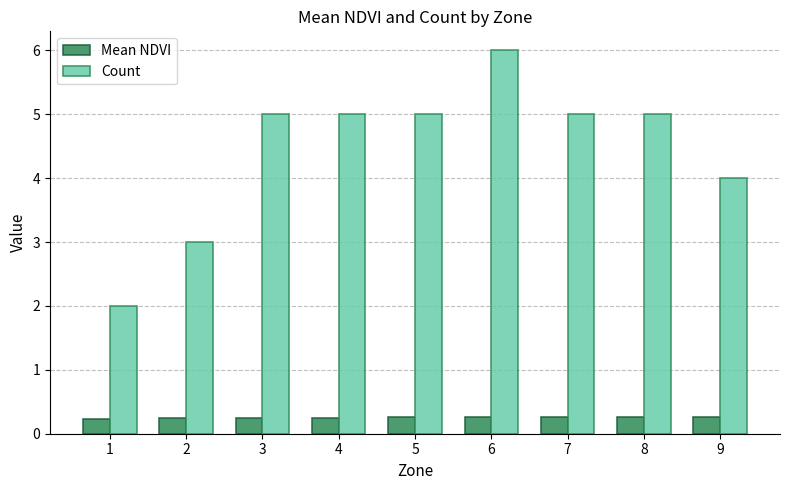

List the series in order of their overall mean, highest first.

Count, Mean NDVI